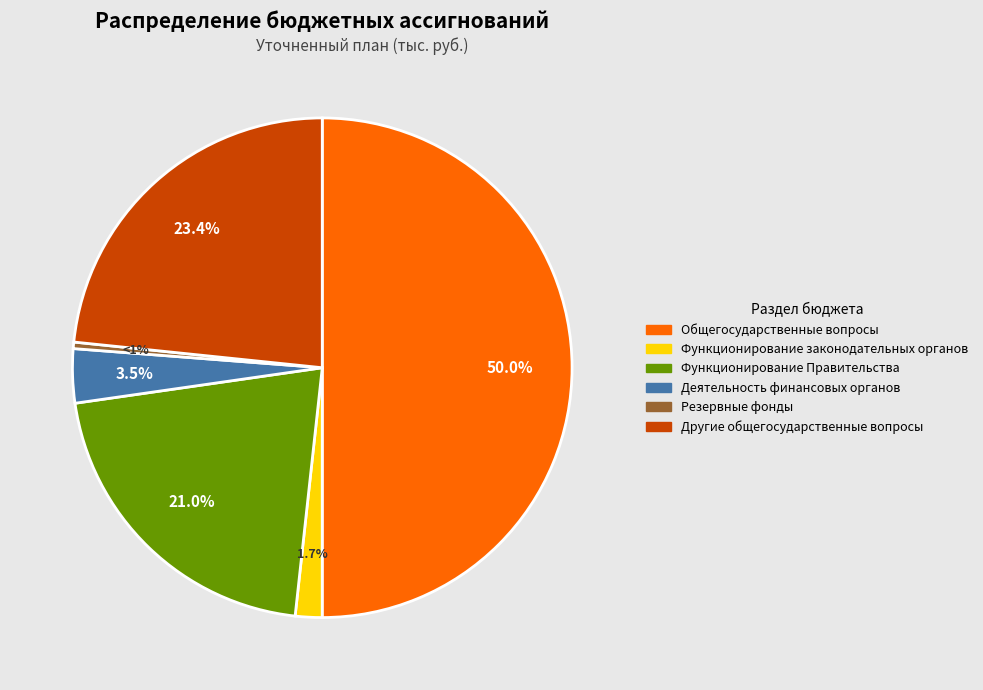

What is the majority slice?

ОБЩЕГОСУДАРСТВЕННЫЕ ВОПРОСЫ